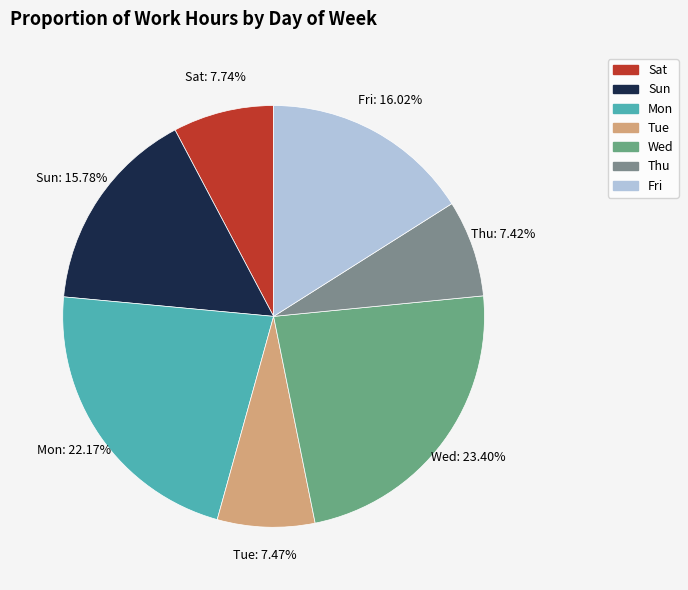

How many segments does this pie chart have?

7